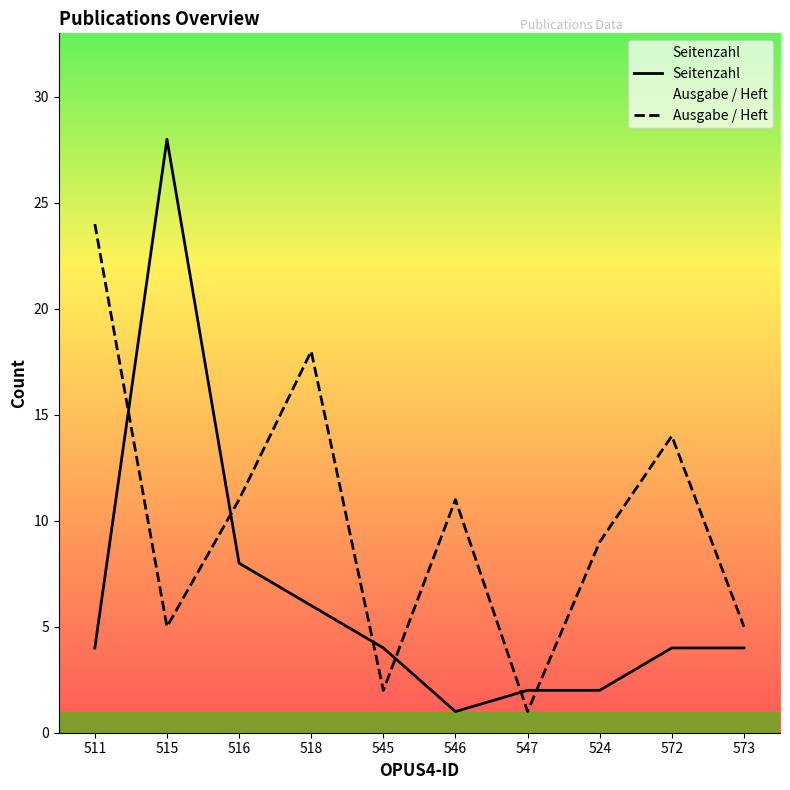

Is this an area chart (filled region under the line)?

No